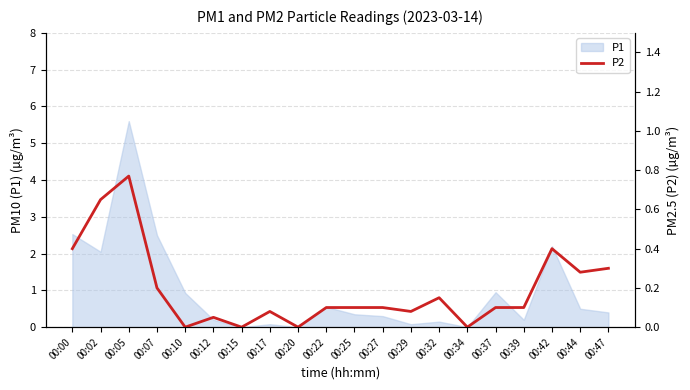

What is the value of the 17th point from the left?

0.1